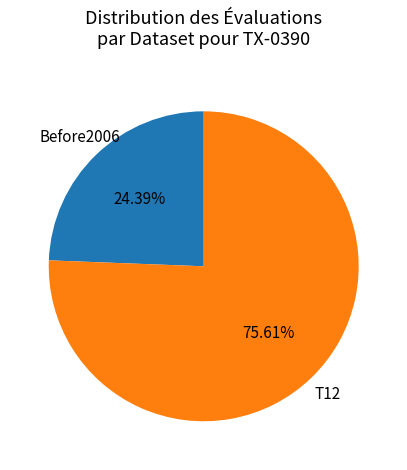

To the nearest percent, what is the difference between the largest and smallest slice percentages?

51%